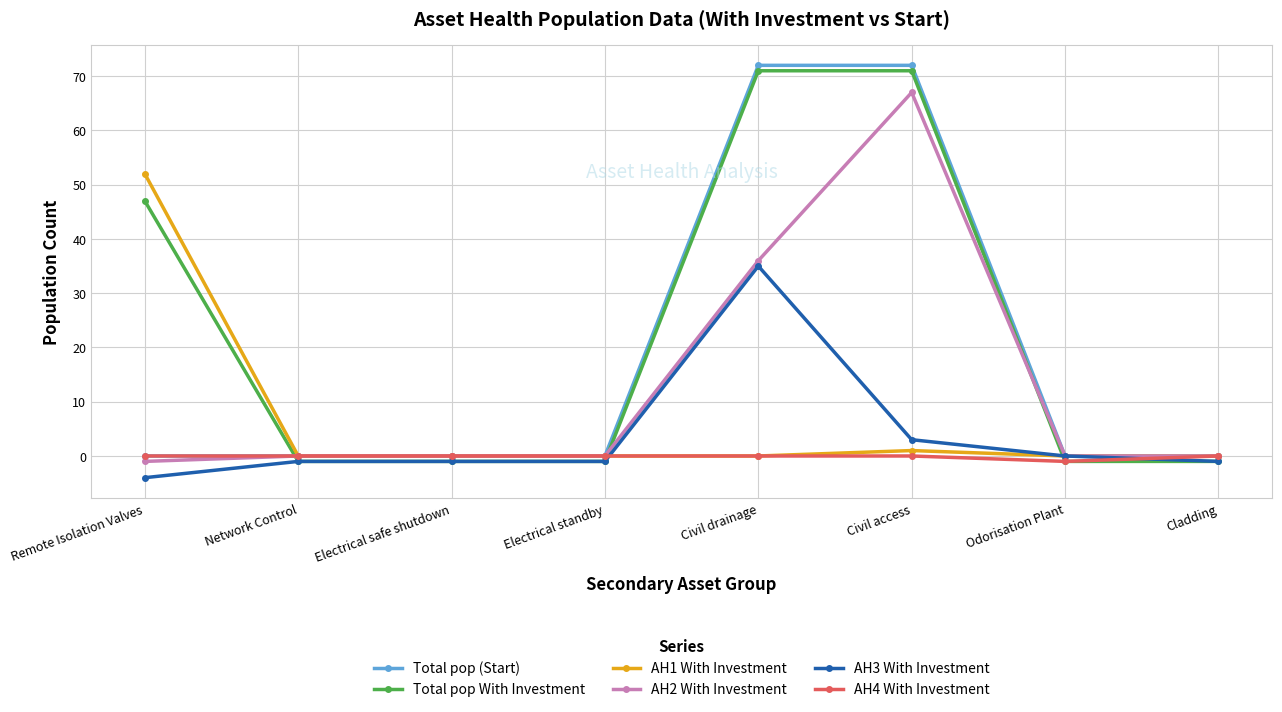

What is the label of the 3rd point from the left?

Electrical safe shutdown